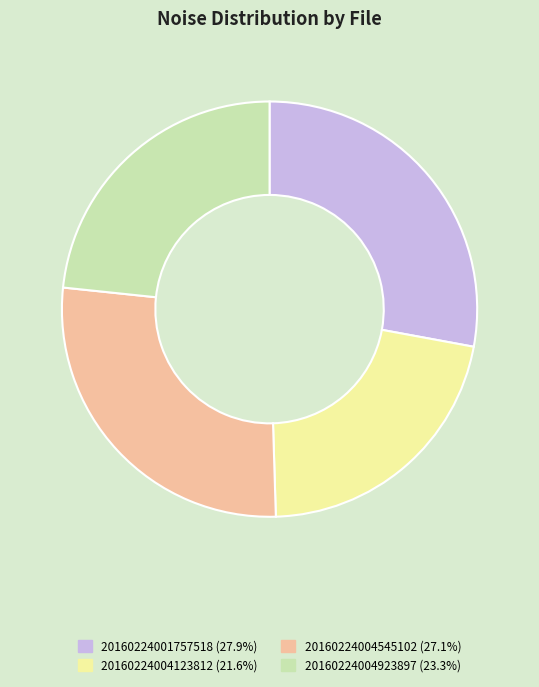

How many segments does this pie chart have?

4